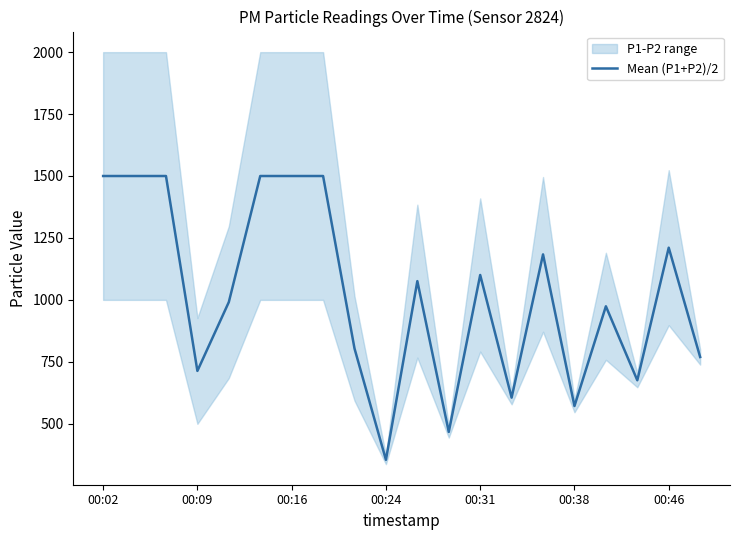

What is the minimum value shown in the chart?

354.2